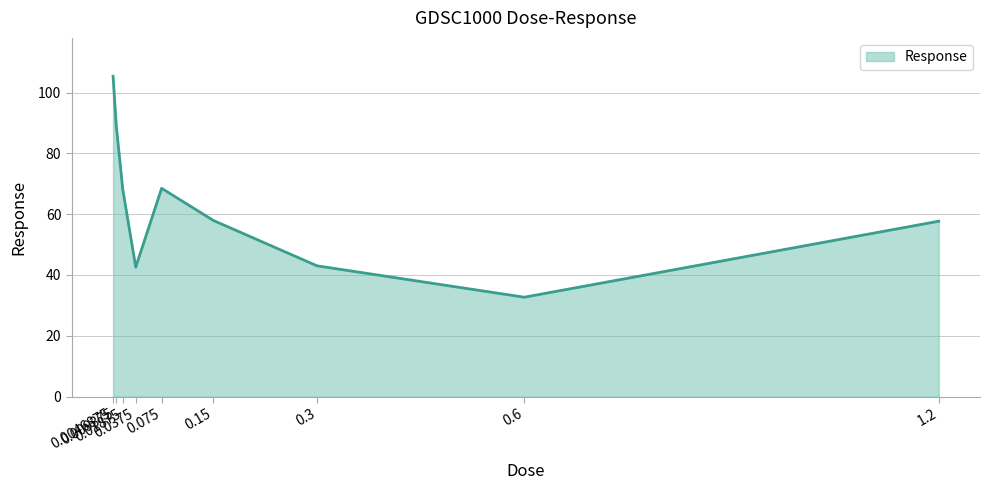

How many series are shown in this chart?

1